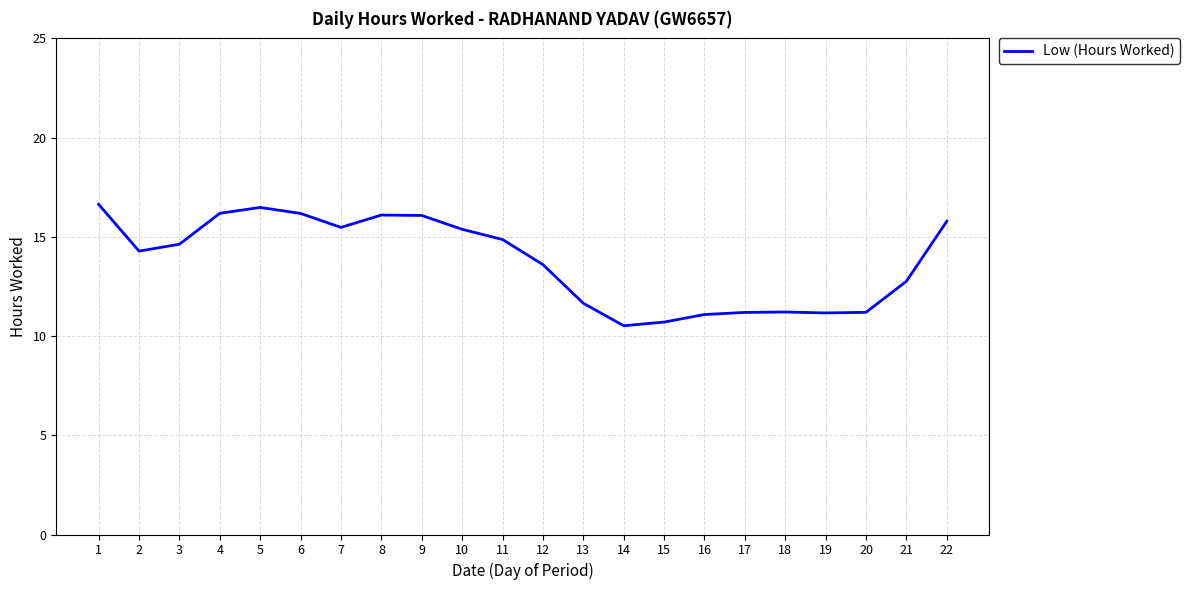

Where is the first local minimum?

2